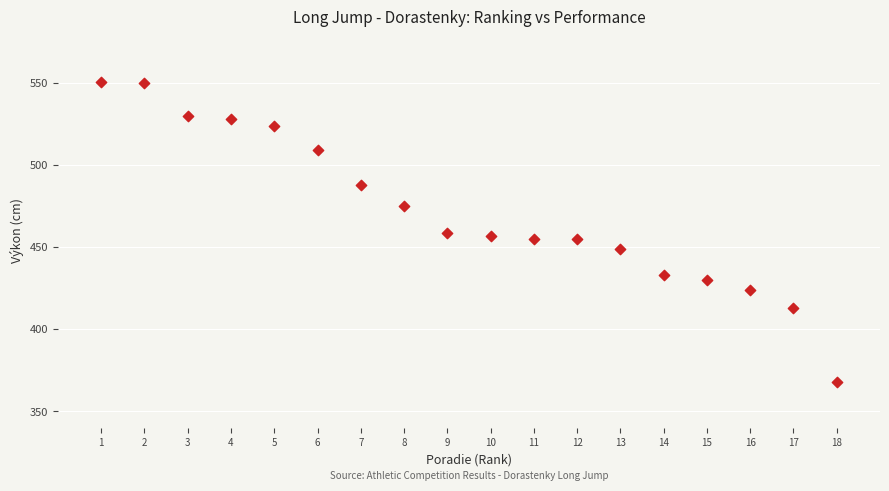

What is the range of X values (max minus min)?

17